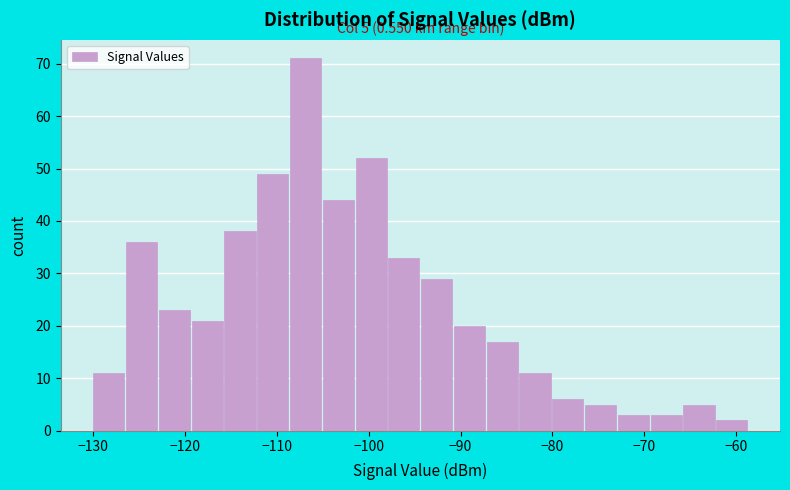

Around what value on the x-axis is the tallest bar? Give the approximate position of its centre, as read against the axis.

-107